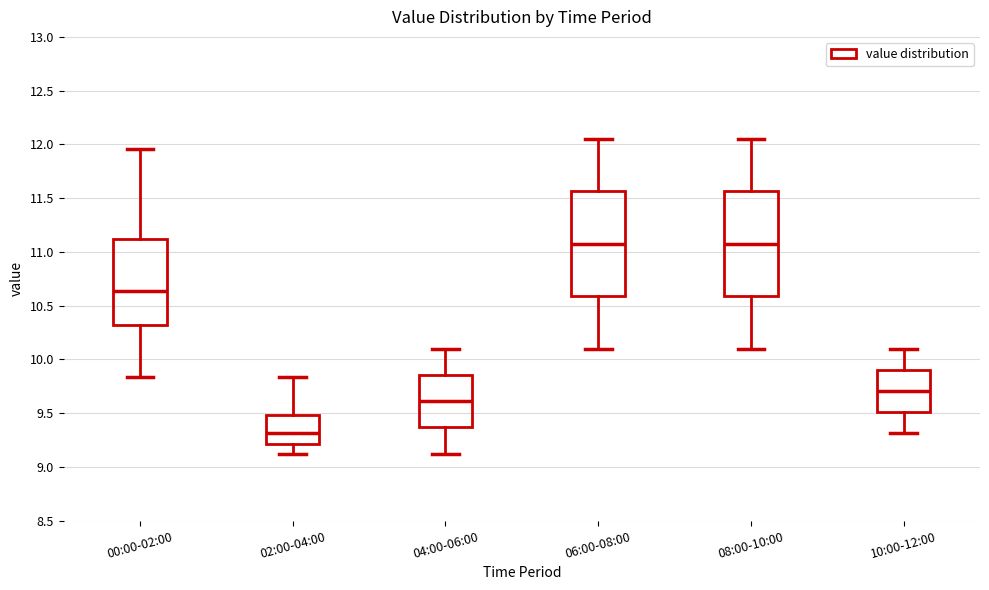

Reading left to right, transcribe this box plot: for each box, give where its median line is, the range the box spans, and where its two whiskers end, as read against the y-axis. The values are not printed on the chart, so give them approximately, as read against the axis.

00:00-02:00: median 10.65, box 10.30 to 11.10, whiskers 9.85 to 11.95
02:00-04:00: median 9.30, box 9.20 to 9.50, whiskers 9.10 to 9.85
04:00-06:00: median 9.60, box 9.40 to 9.85, whiskers 9.10 to 10.10
06:00-08:00: median 11.10, box 10.60 to 11.55, whiskers 10.10 to 12.05
08:00-10:00: median 11.10, box 10.60 to 11.55, whiskers 10.10 to 12.05
10:00-12:00: median 9.70, box 9.50 to 9.90, whiskers 9.30 to 10.10